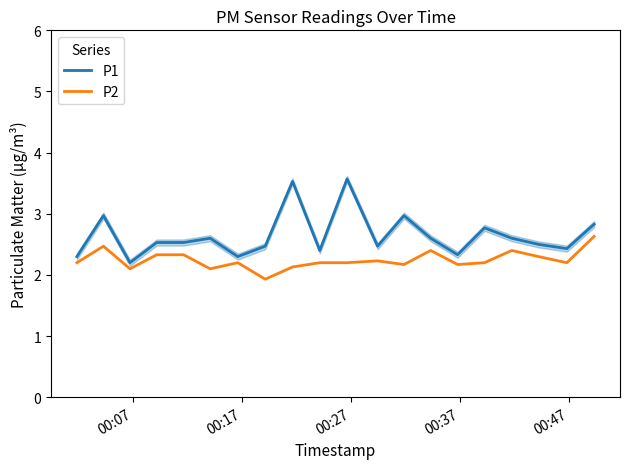

What is the minimum value for P1?

2.2